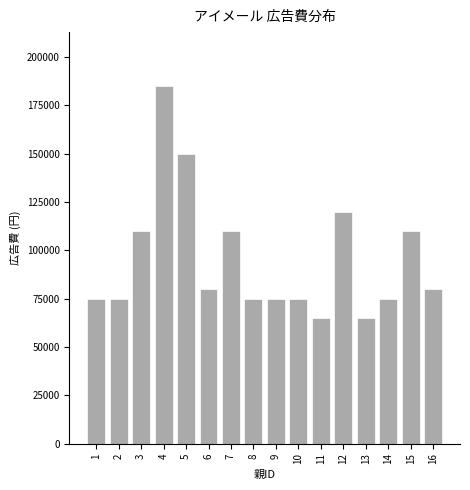

Reading left to right, transcribe all the data shown in this chart.

1=75000	2=75000	3=110000	4=185000	5=150000	6=80000	7=110000	8=75000	9=75000	10=75000	11=65000	12=120000	13=65000	14=75000	15=110000	16=80000